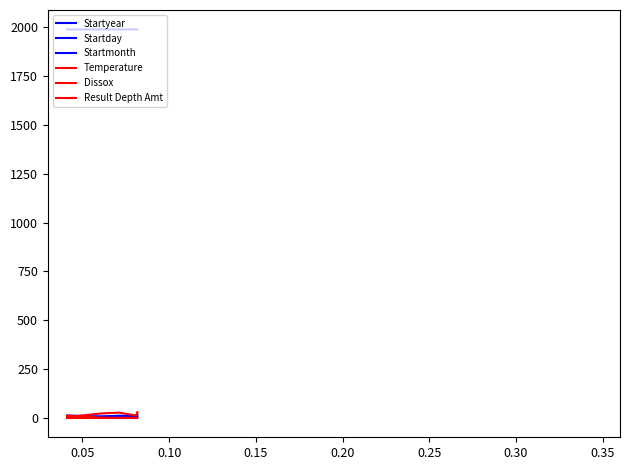

How many lines are shown in the chart?

6